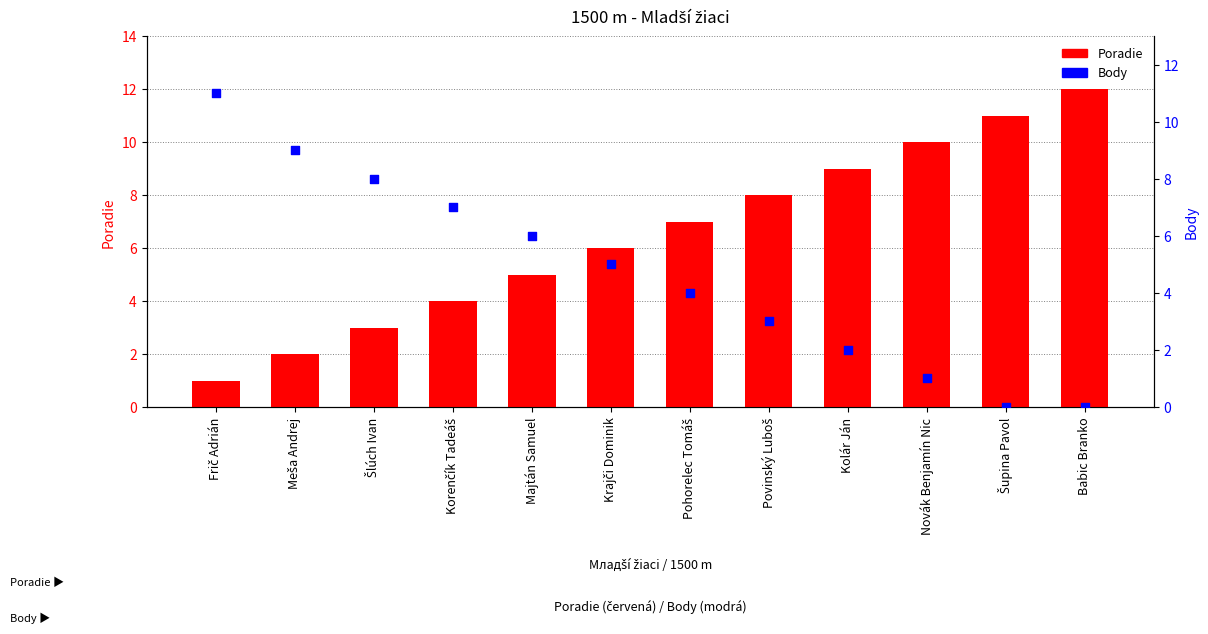

Which series has the largest total across all categories?

Poradie